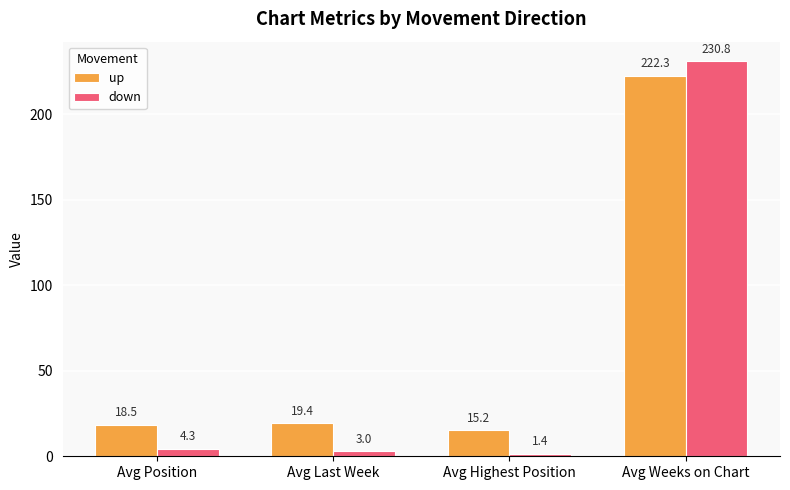

What is the difference between the down values at Avg Highest Position and Avg Weeks on Chart?

229.4